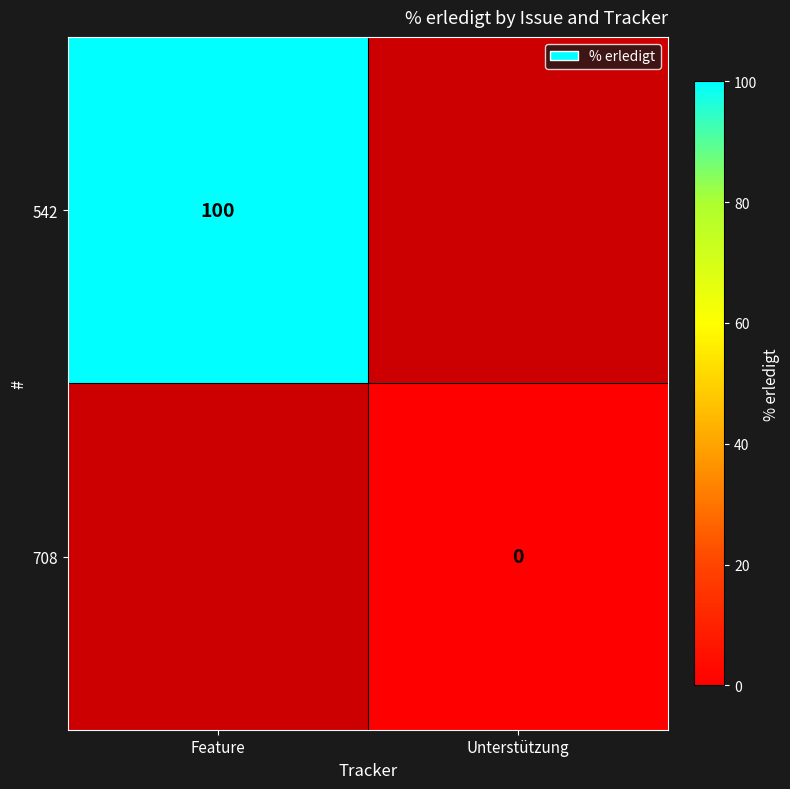

Is it true that 542 equals 147.5 at Feature?

False